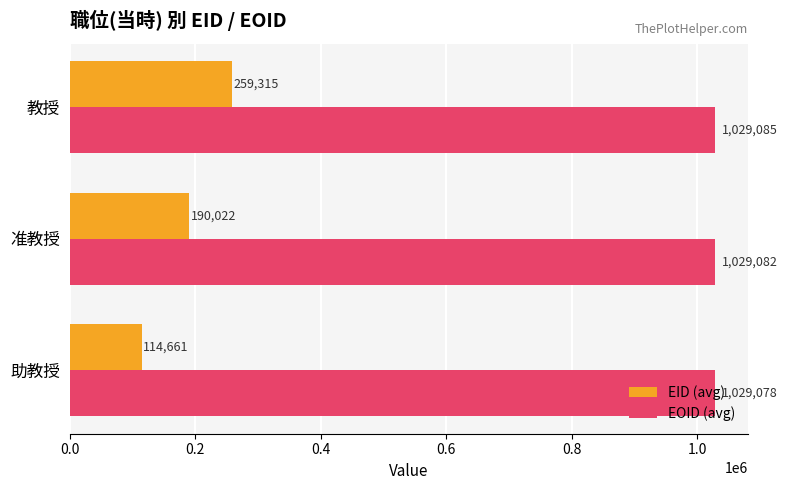

Is the value of EID (avg) at 助教授 greater than the value of EOID (avg) at 助教授?

No